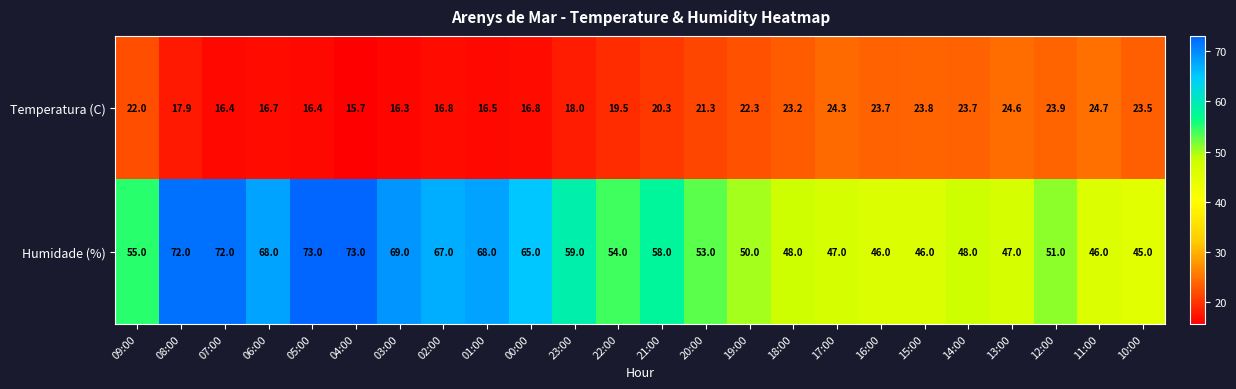

What is the difference between the maximum and second lowest values in the Humidade (%) series?

27.0